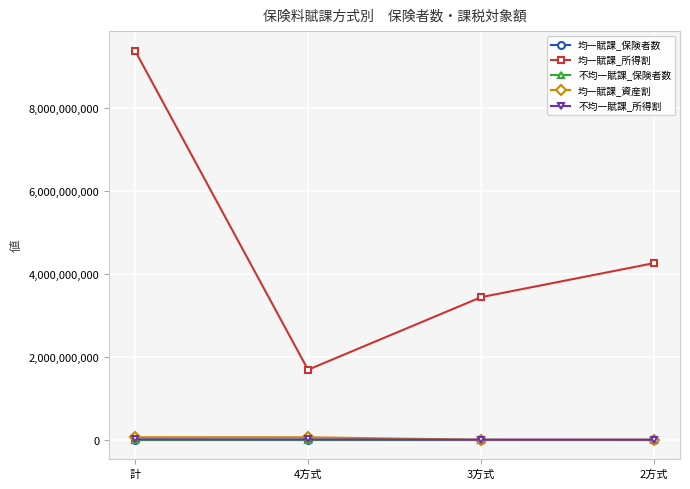

Where does the 不均一賦課_所得割 series first go above 7539069?

計